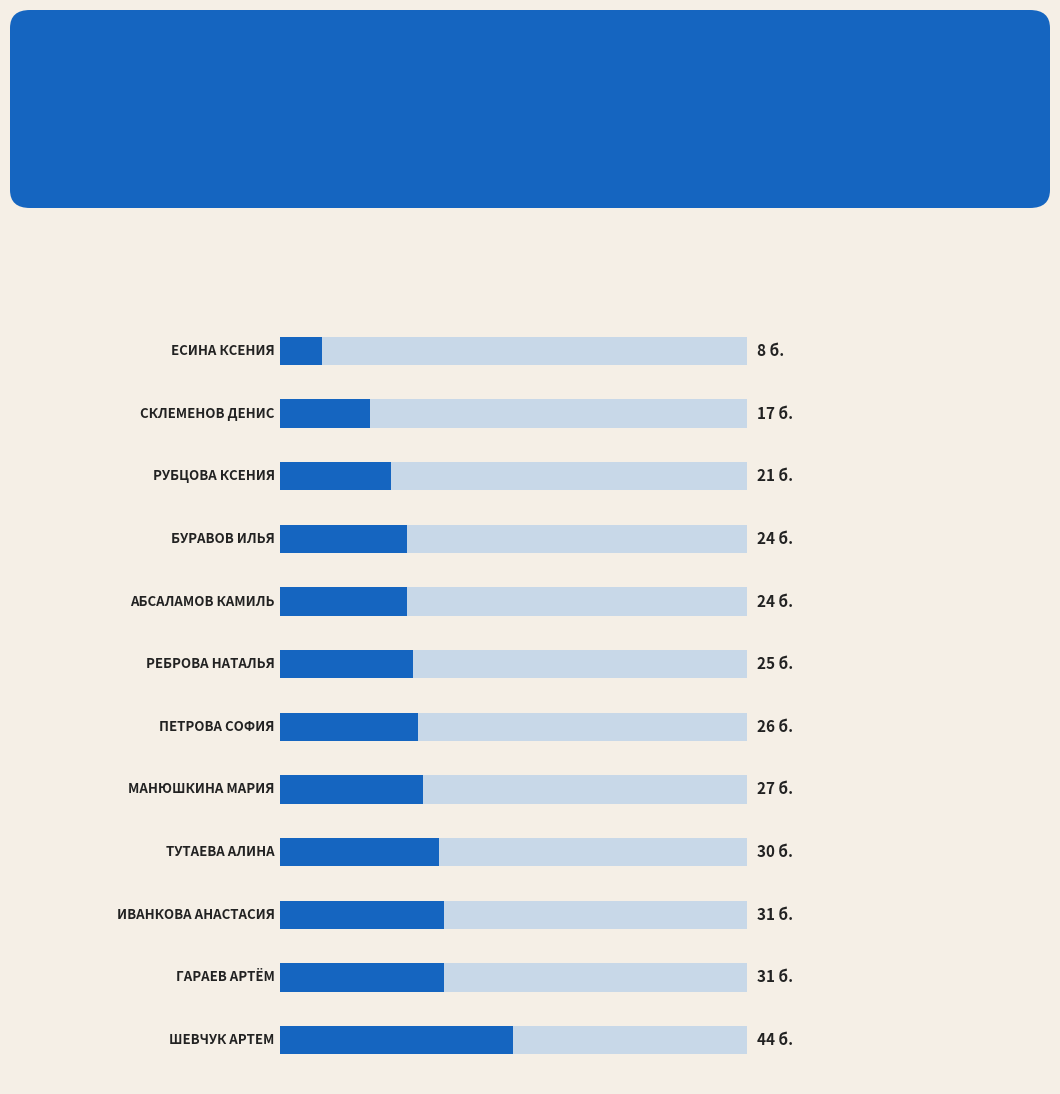

Does the chart contain stacked bars?

No